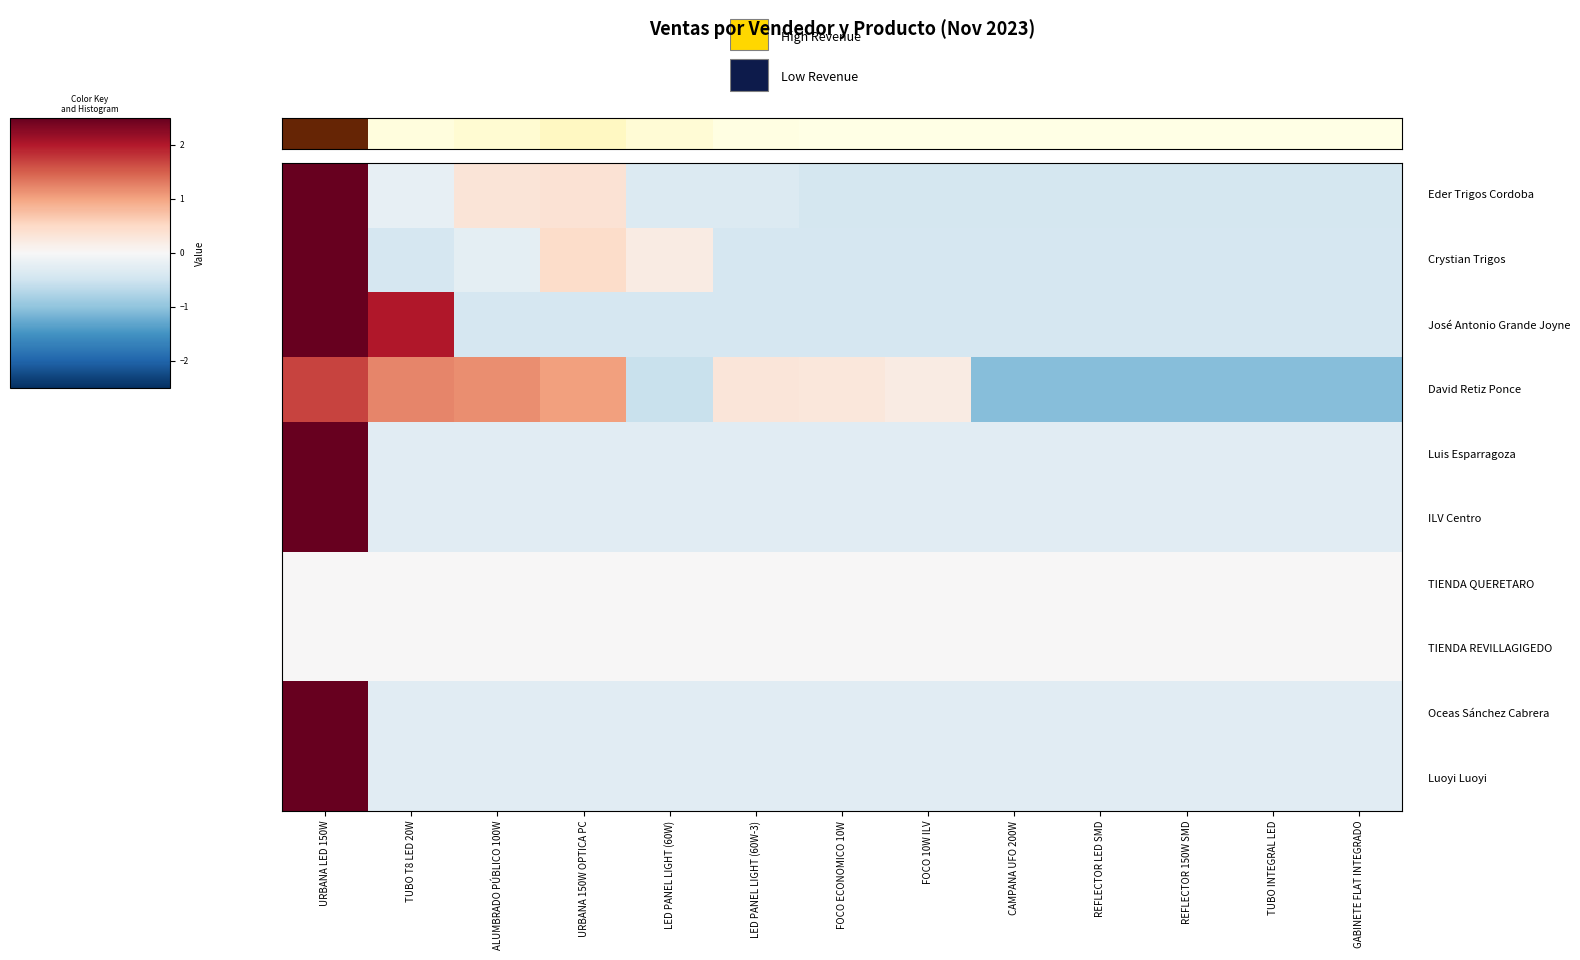

How many categories are shown in the chart?

13